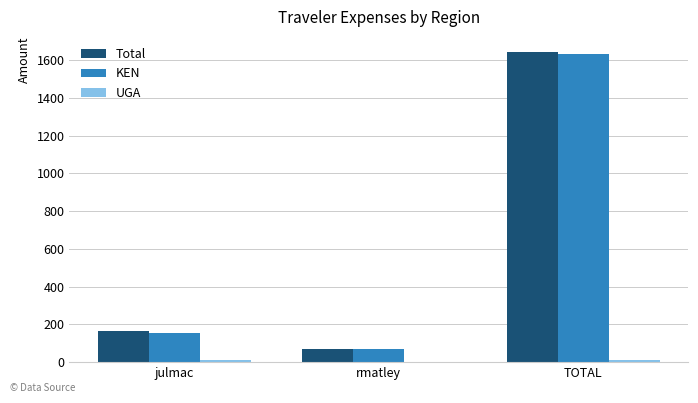

What is the sum of all Total values?

1875.0